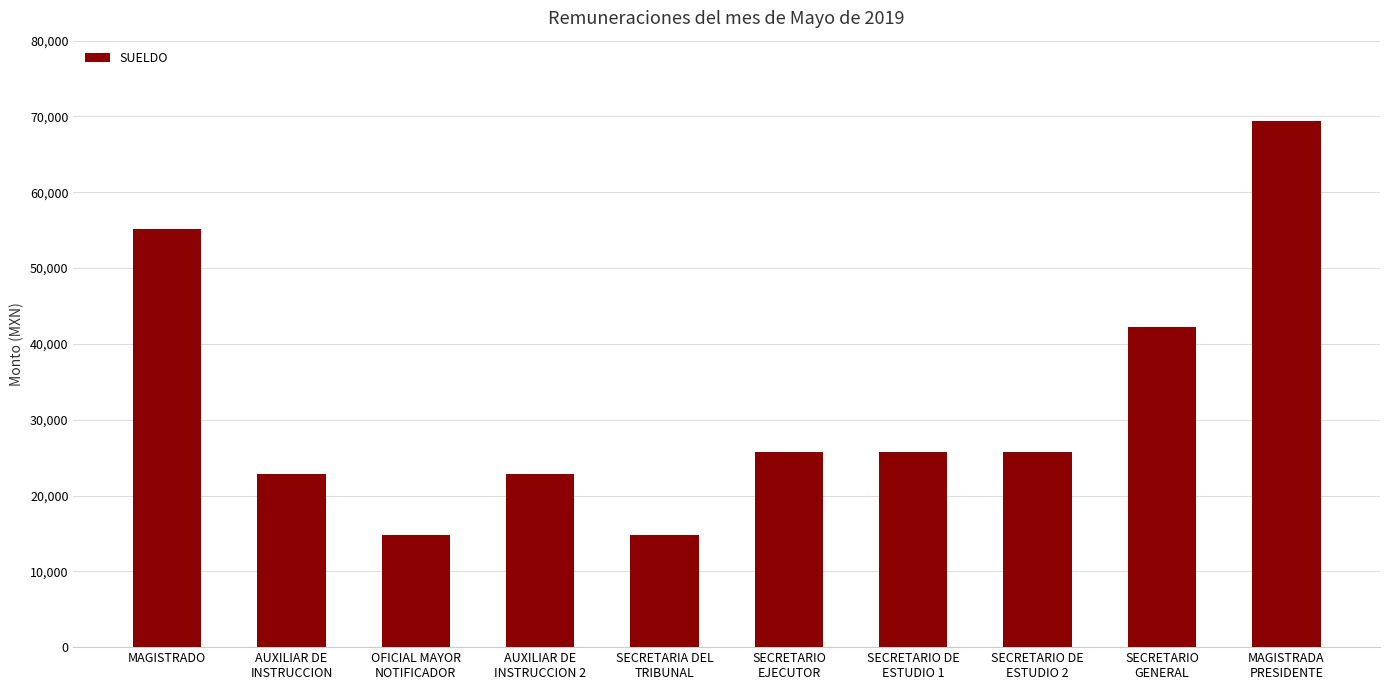

What is the label of the 7th bar from the left?

SECRETARIO DE
ESTUDIO 1